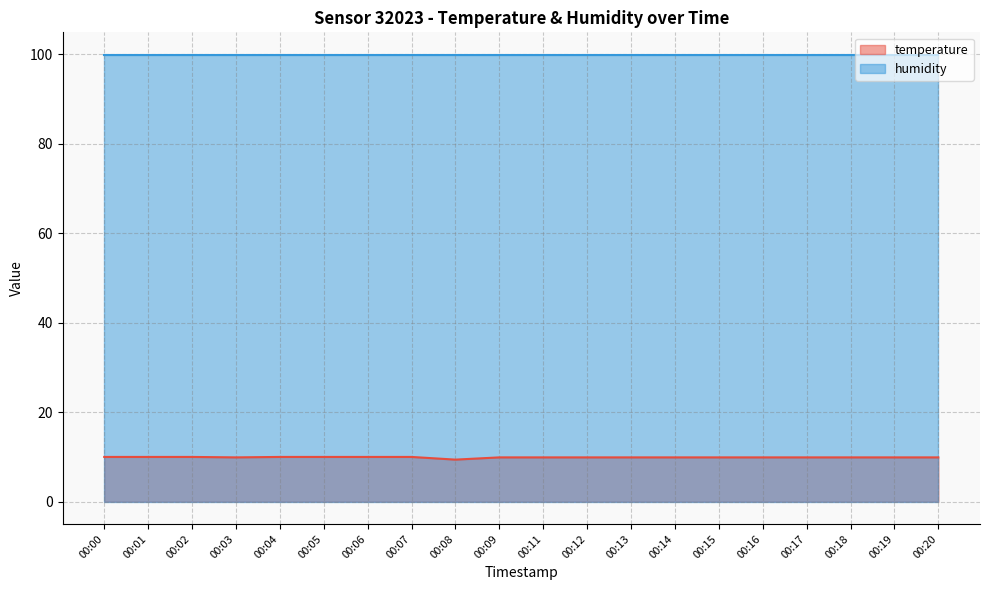

At which category does the data reach its first local valley?

00:03